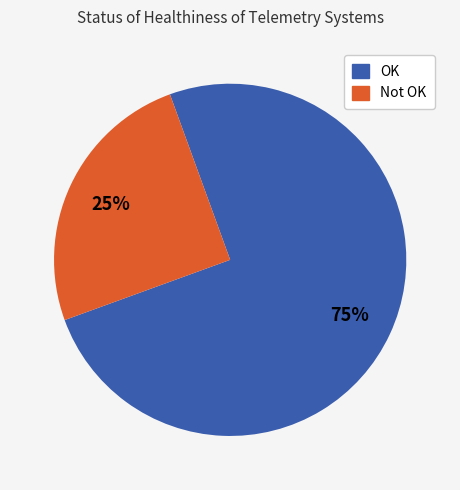

Is it true that Not OK is 15% of the pie?

False